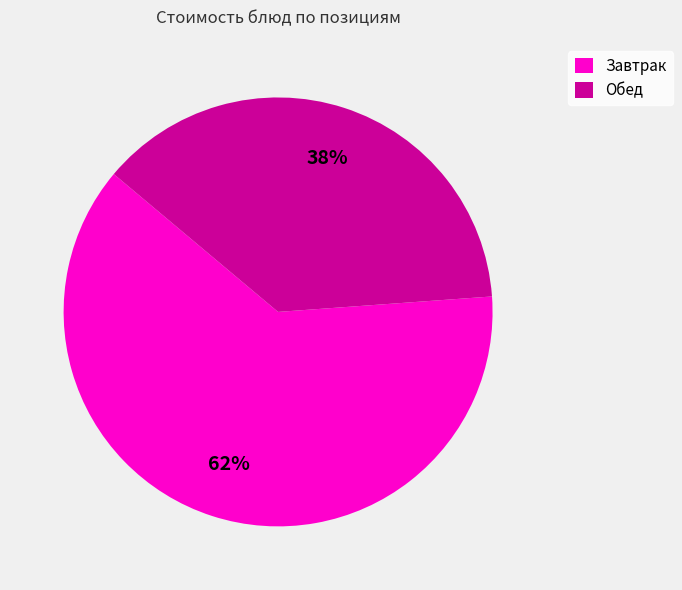

To the nearest percent, what is the average slice percentage?

50%